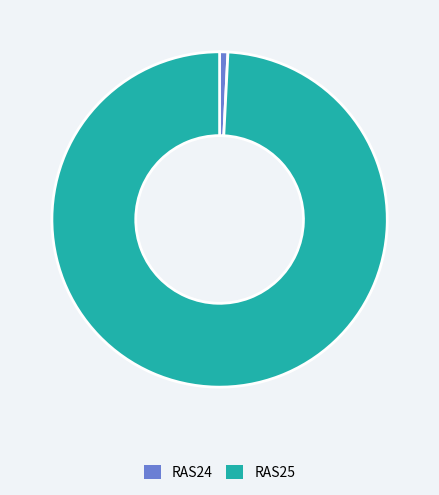

Combined, do RAS25 and RAS24 account for over 50%?

Yes